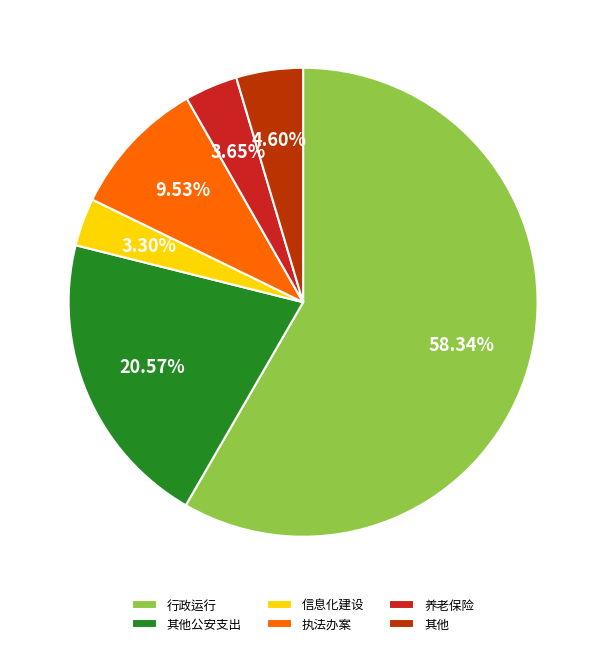

To the nearest percent, what percentage of the pie is 信息化建设?

3%